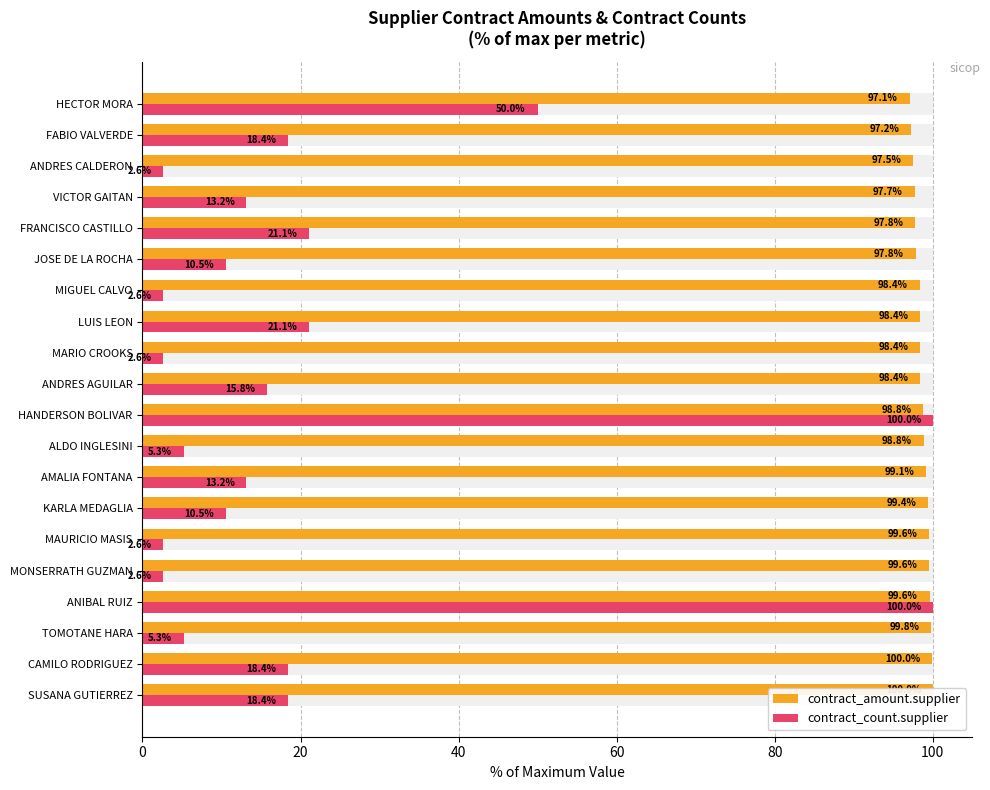

Is it true that contract_count.supplier equals 12.1 at FABIO VALVERDE?

False